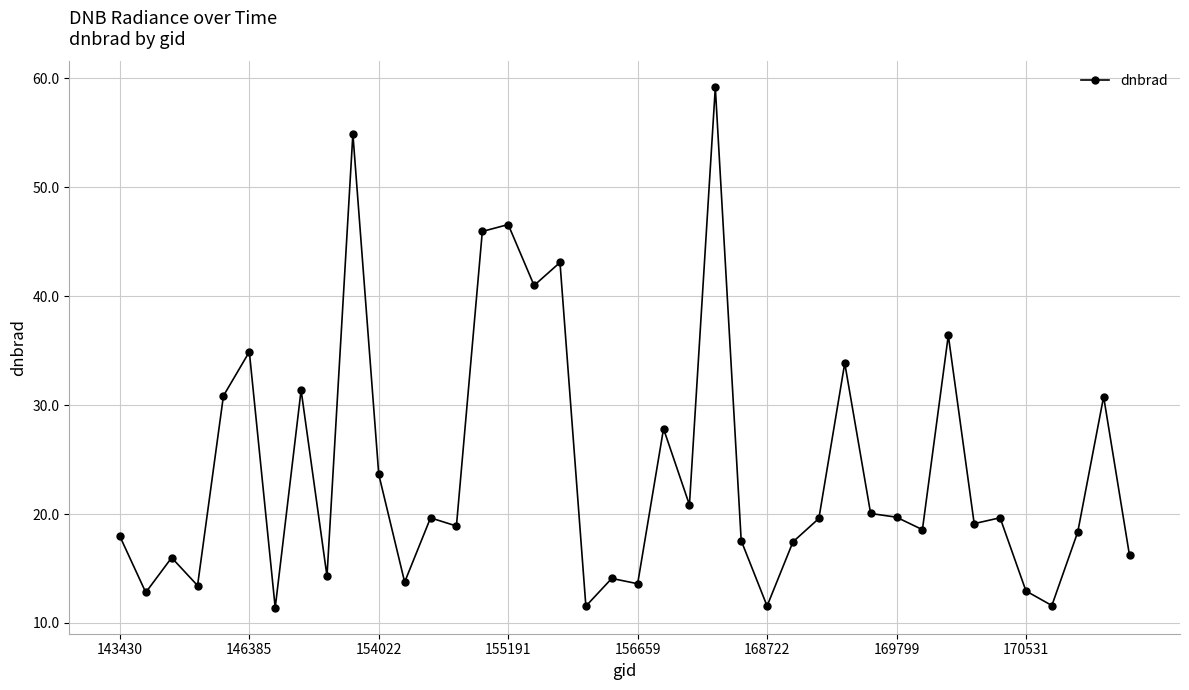

True or false: the data has more than 0 interior local peaks.

True